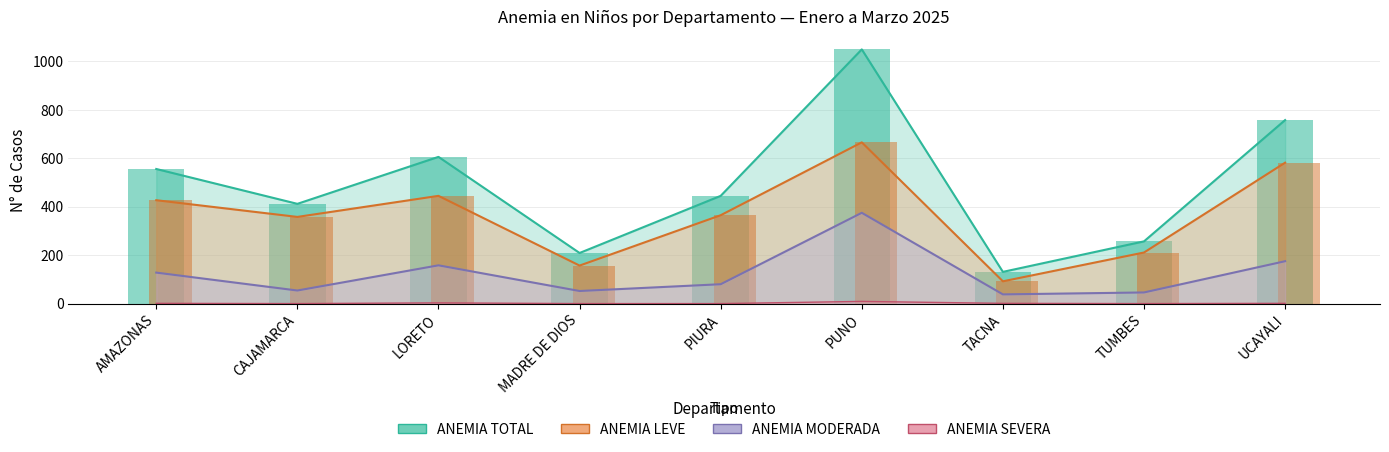

How many values in the ANEMIA LEVE series exceed 365?

4